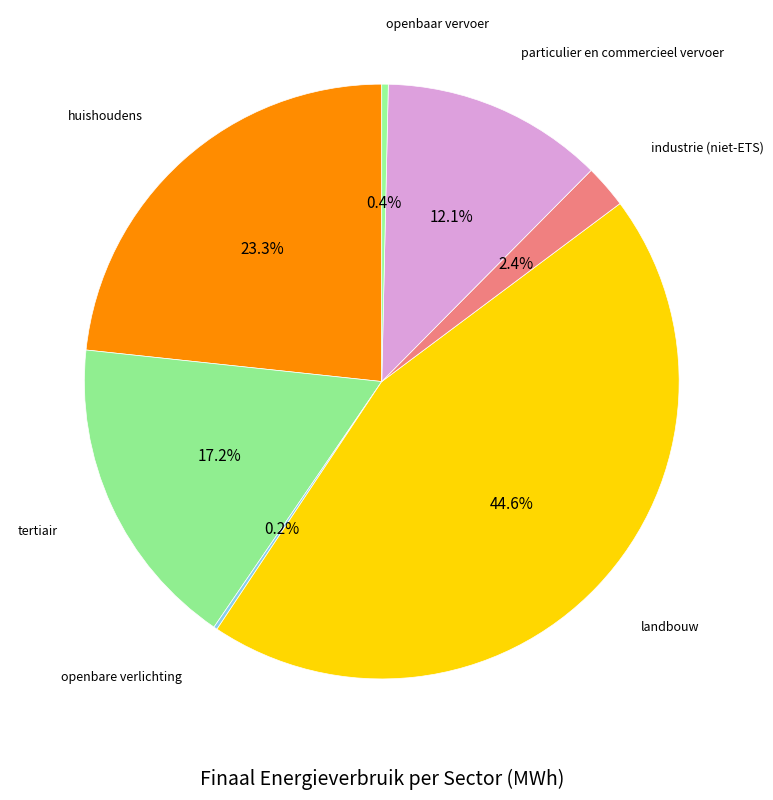

Count the number of slices in the pie.

7